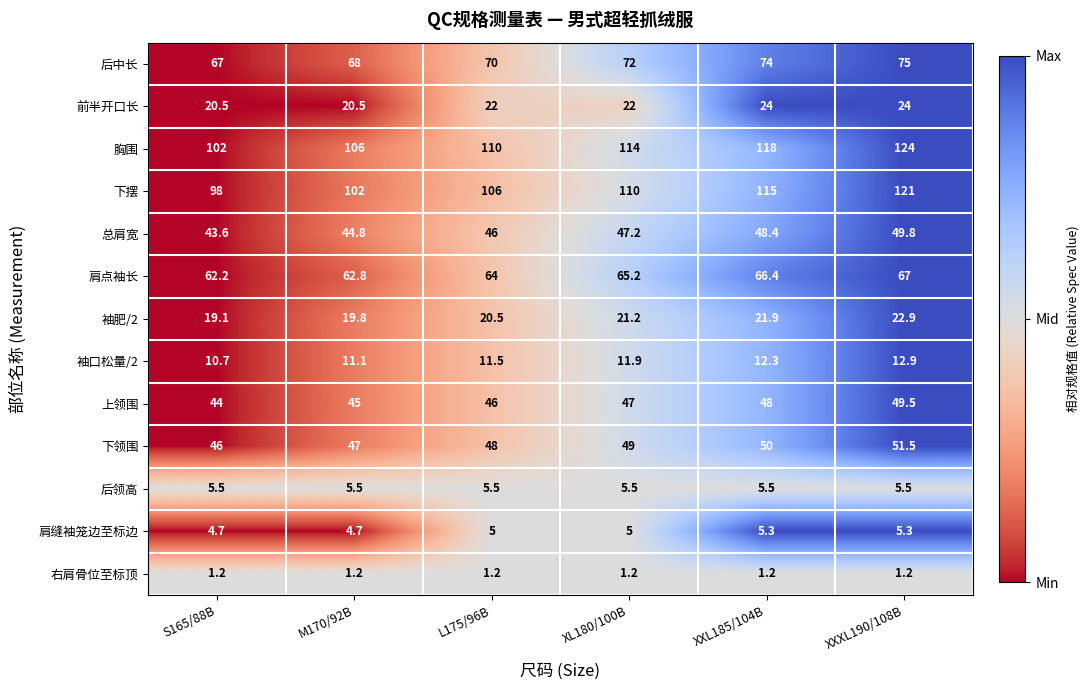

The value of 袖肥/2 at XXL185/104B is 21.9. True or false?

True